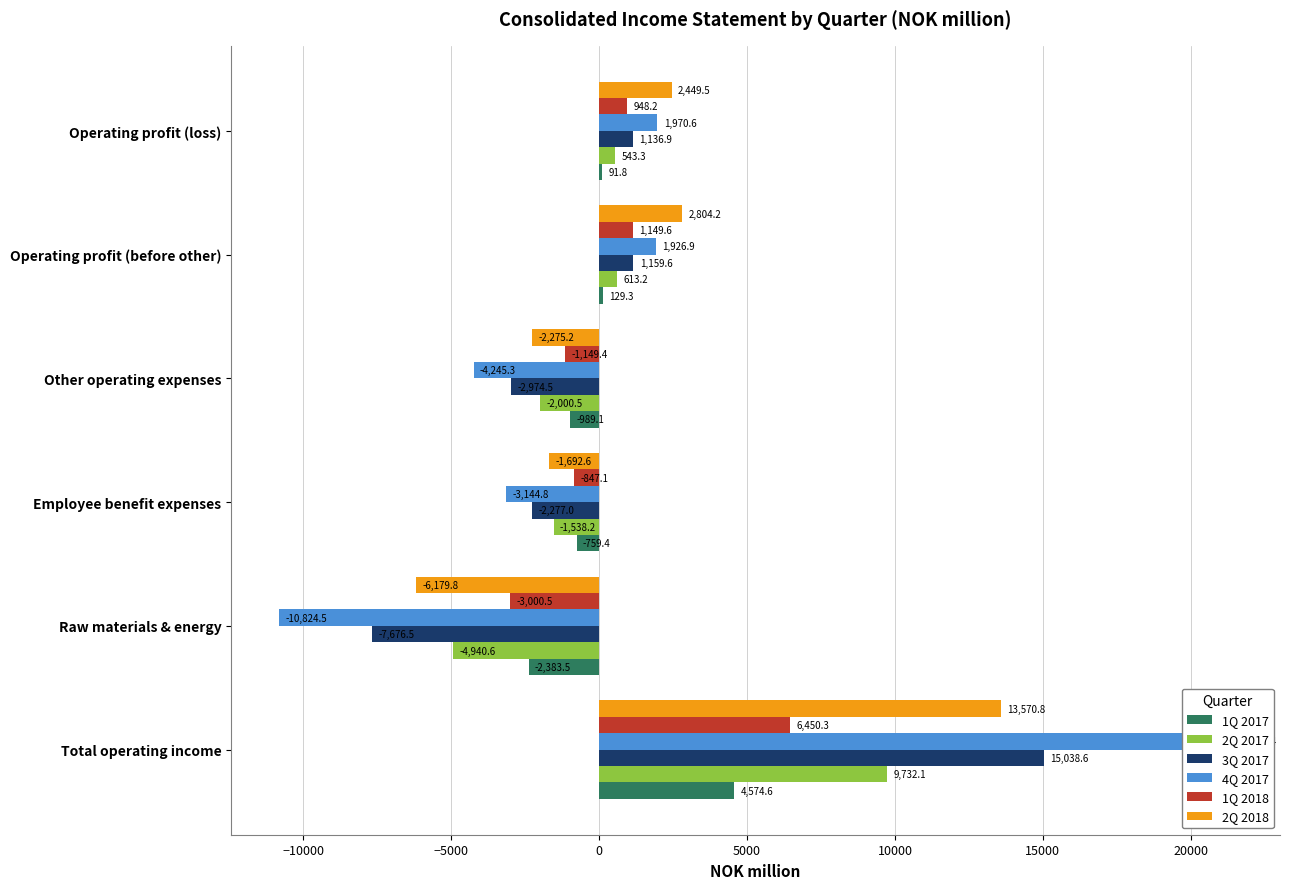

What is the difference between the second highest and second lowest values in the 1Q 2017 series?

1118.4